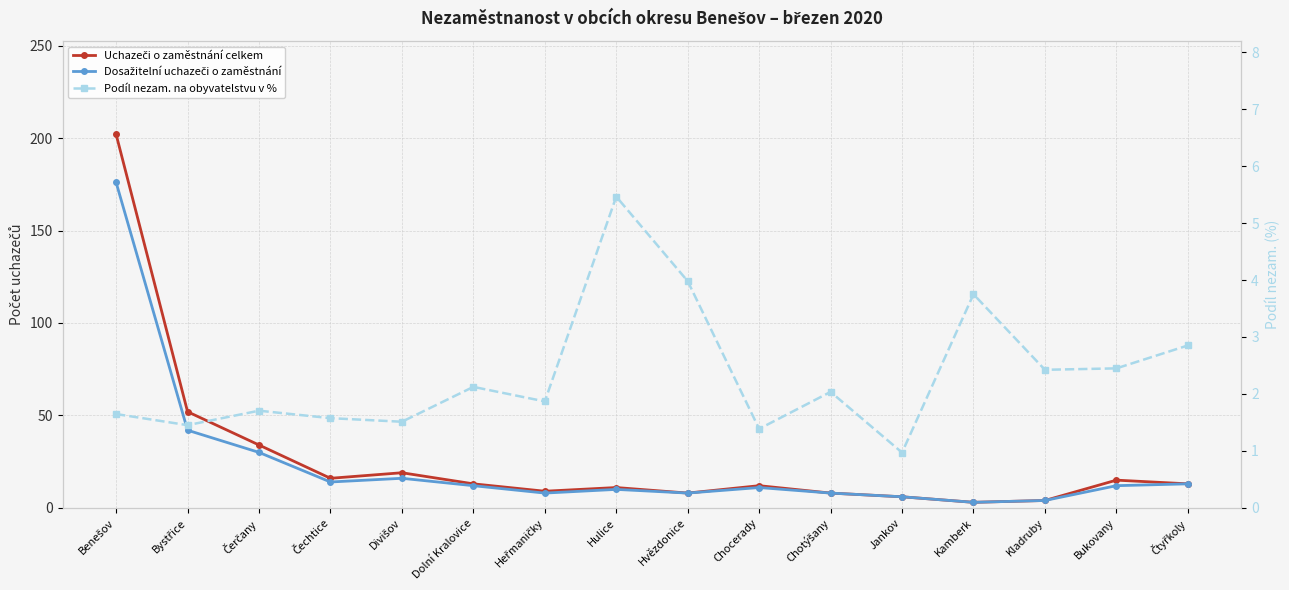

Where does the Dosažitelní uchazeči o zaměstnání series first go above 12?

Benešov